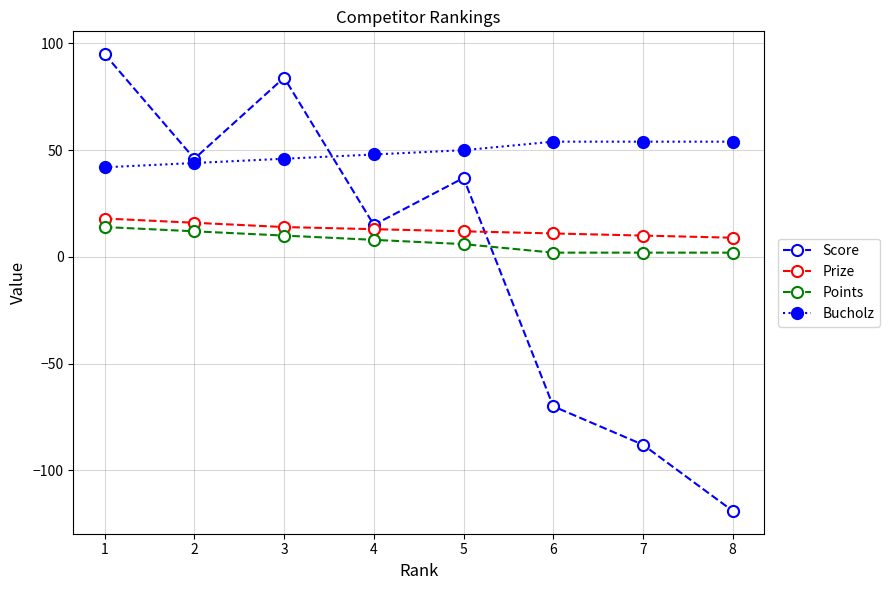

At which label does Score first exceed 37?

1